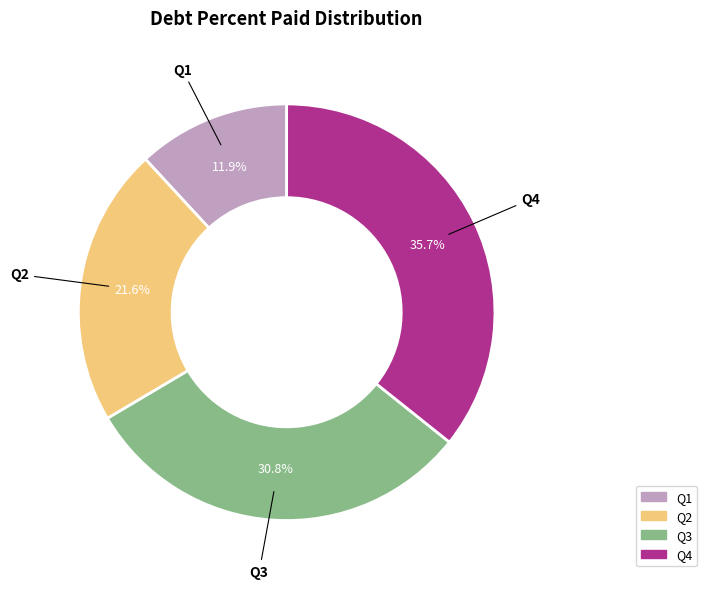

To the nearest percent, what is the difference between the largest and smallest slice percentages?

24%